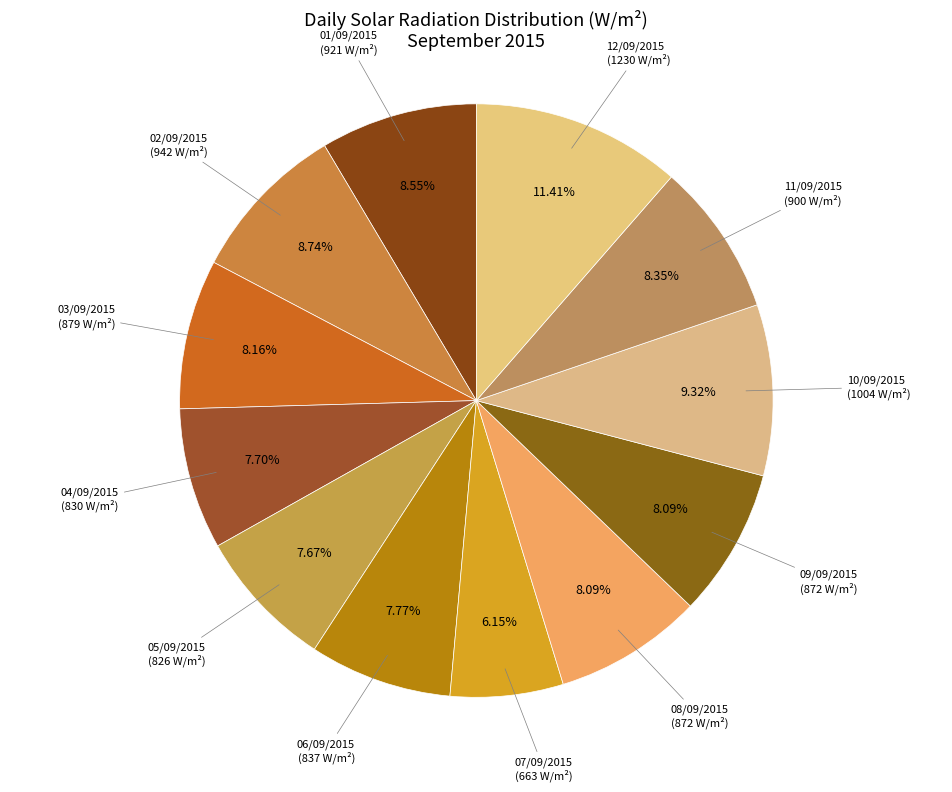

What percentage is NOT represented by 12/09/2015?

88.6%